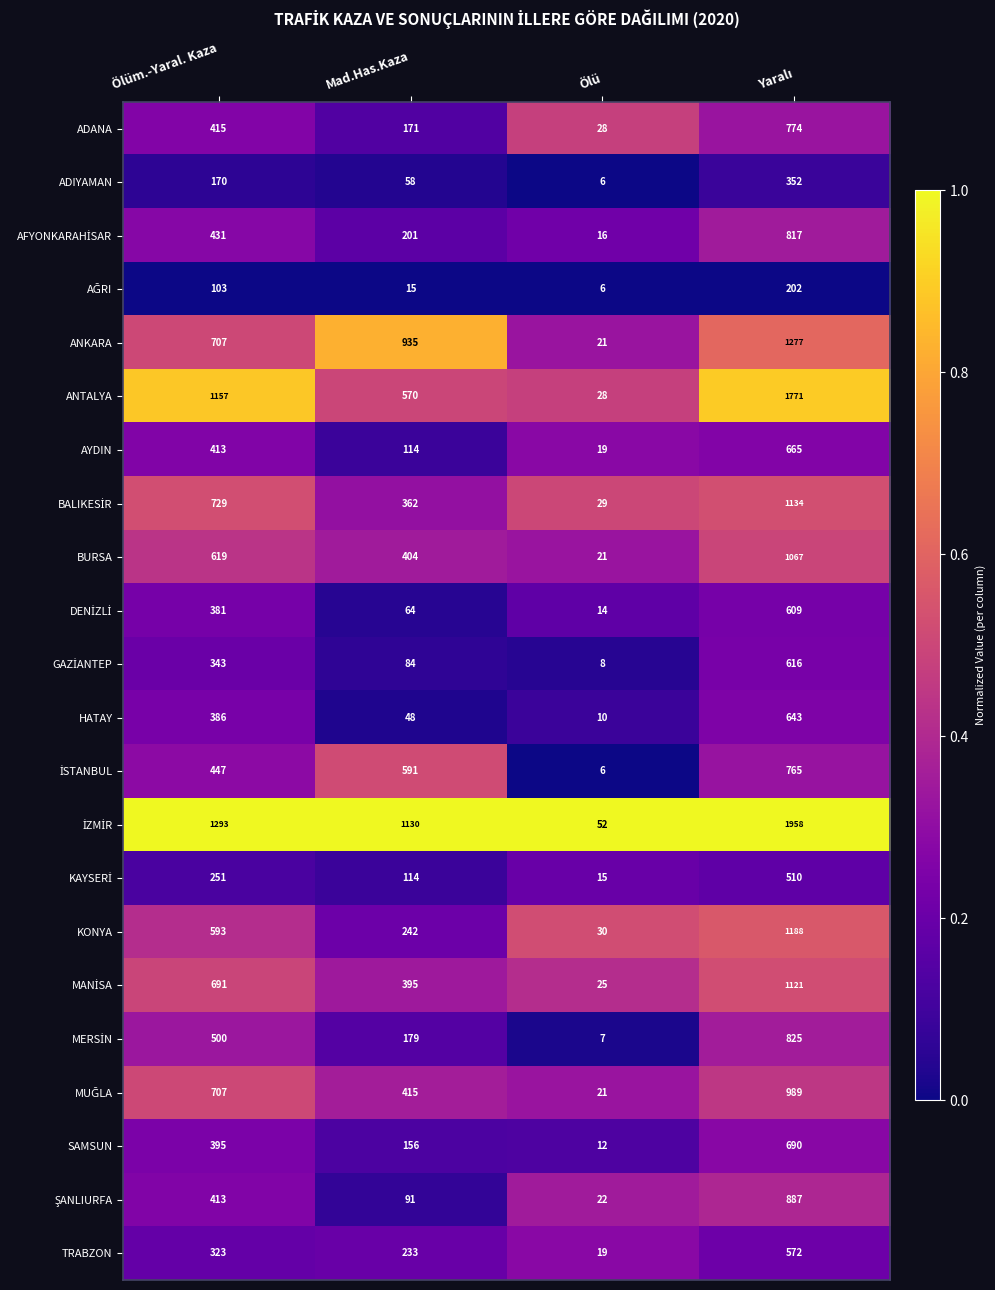

True or false: TRABZON has a value of 31 at Ölü.

False